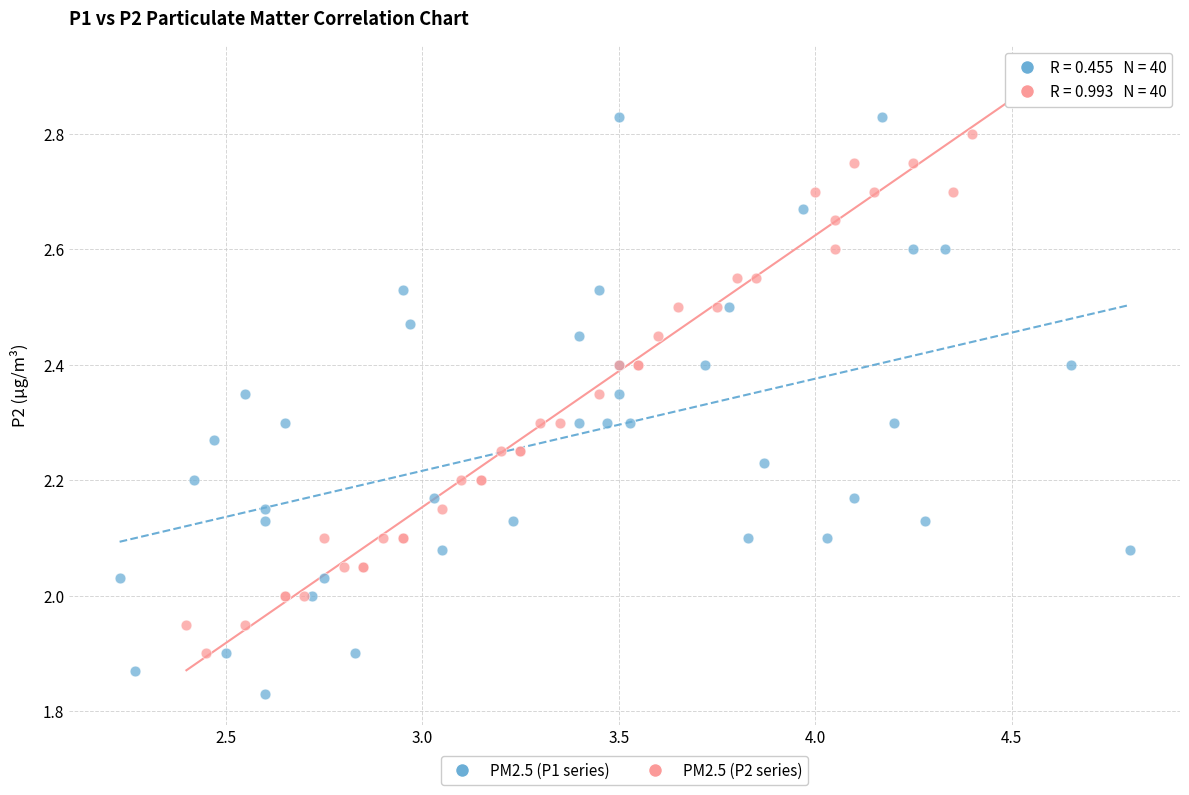

Which series reaches the maximum Y coordinate?

PM2.5 (P2 series)